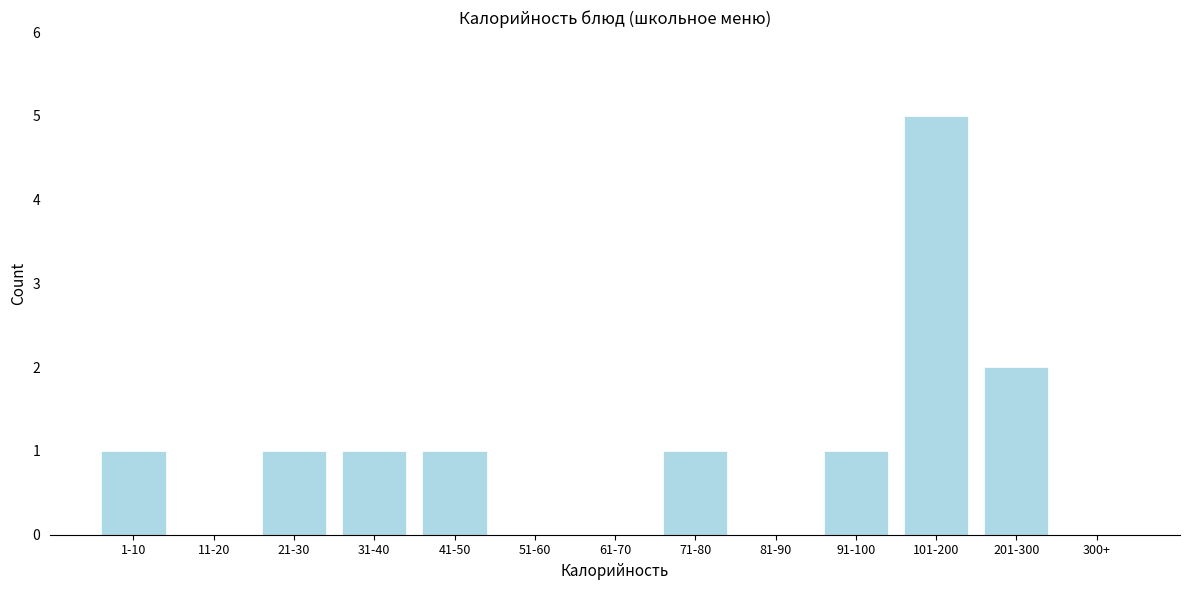

Reading left to right, extract all data points from this chart.

1-10=1	11-20=0	21-30=1	31-40=1	41-50=1	51-60=0	61-70=0	71-80=1	81-90=0	91-100=1	101-200=5	201-300=2	300+=0